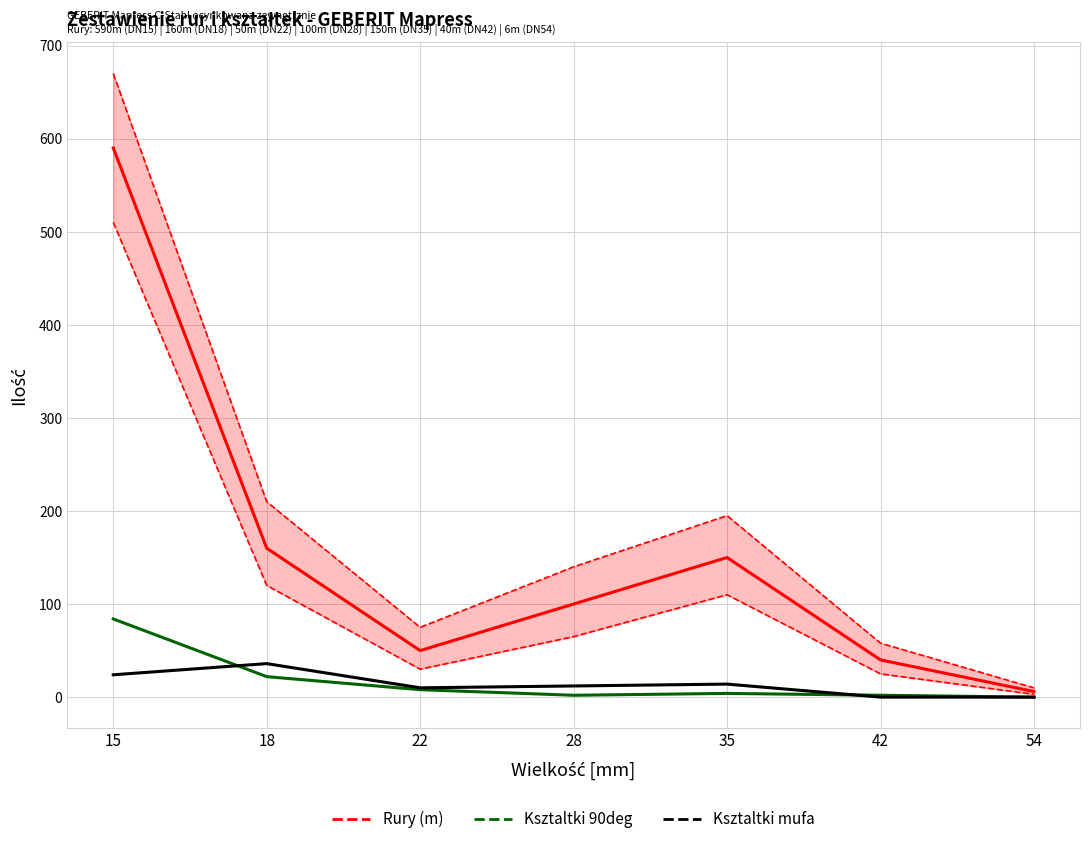

True or false: Rury (m) and Ksztaltki 90deg intersect in this chart.

False